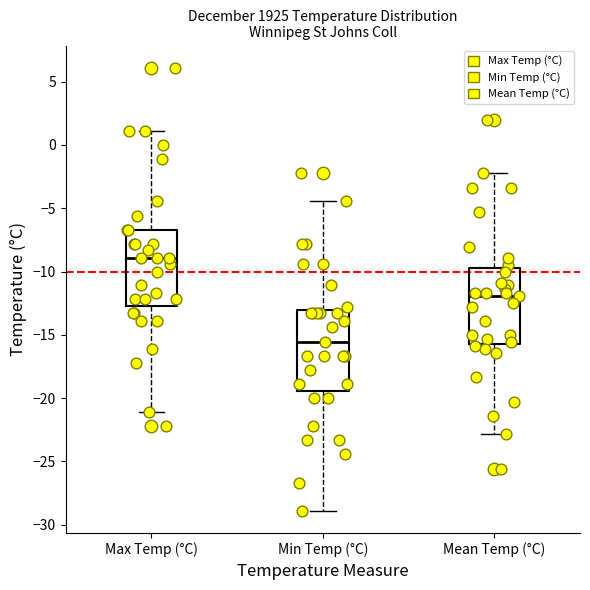

Which box's median line is the highest?

Max Temp (°C)